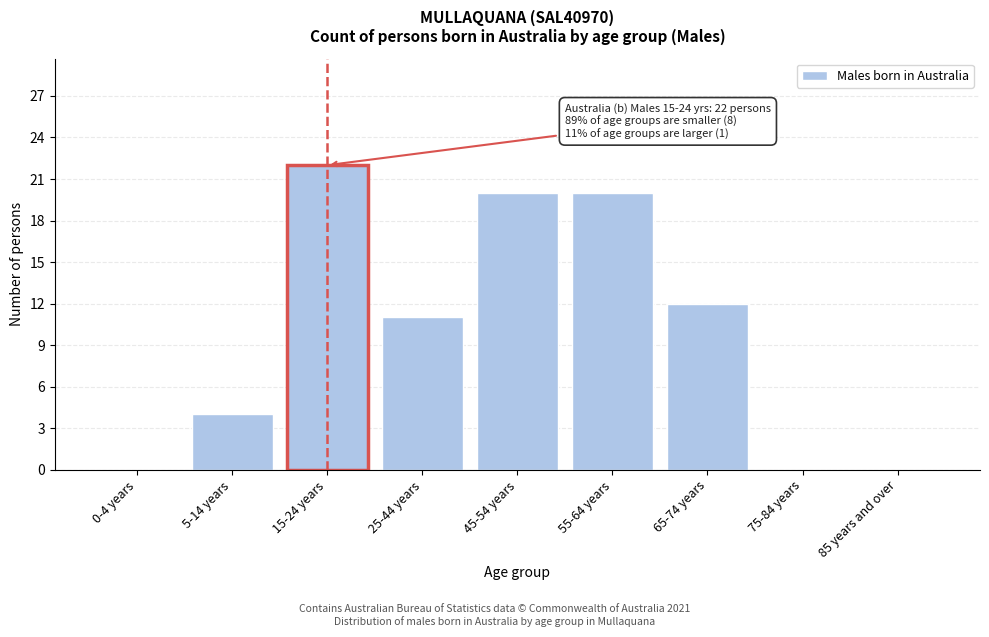

Reading left to right, transcribe all the data shown in this chart.

0-4 years=0	5-14 years=4	15-24 years=22	25-44 years=11	45-54 years=20	55-64 years=20	65-74 years=12	75-84 years=0	85 years and over=0